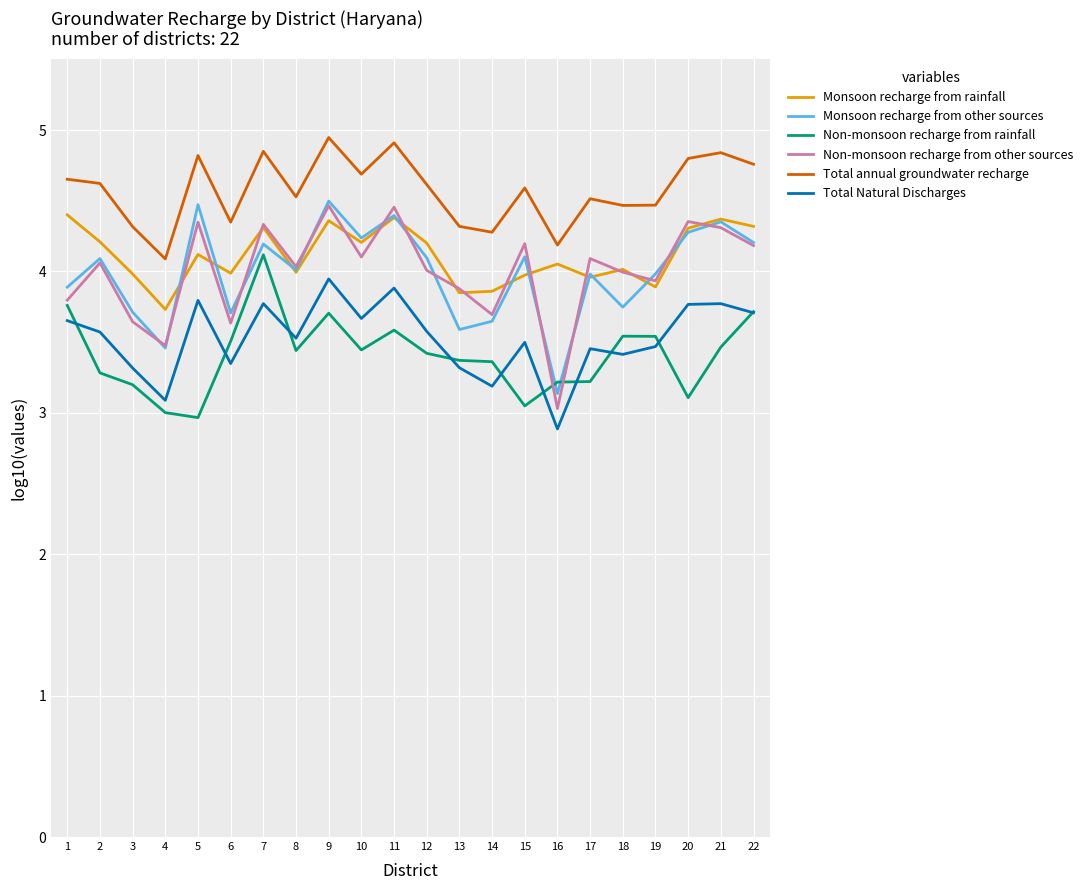

Does the chart have visible grid lines?

Yes